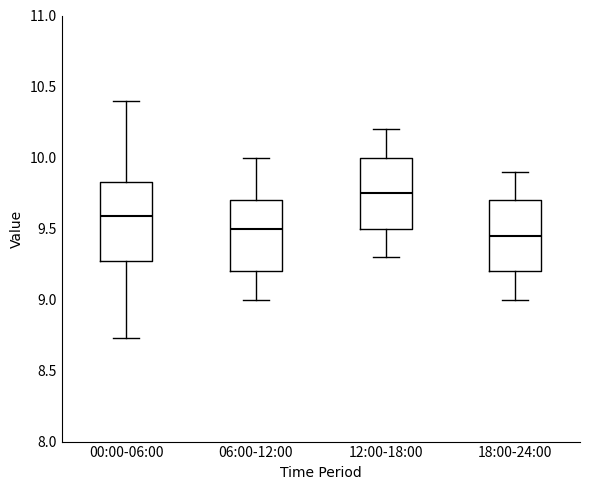

Reading left to right, read every box against the y-axis: the position of its median line, the range the box covers, and the ends of its whiskers. The values are not printed on the chart, so give them approximately, as read against the axis.

00:00-06:00: median 9.60, box 9.25 to 9.85, whiskers 8.75 to 10.40
06:00-12:00: median 9.50, box 9.20 to 9.70, whiskers 9.00 to 10.00
12:00-18:00: median 9.75, box 9.50 to 10.00, whiskers 9.30 to 10.20
18:00-24:00: median 9.45, box 9.20 to 9.70, whiskers 9.00 to 9.90